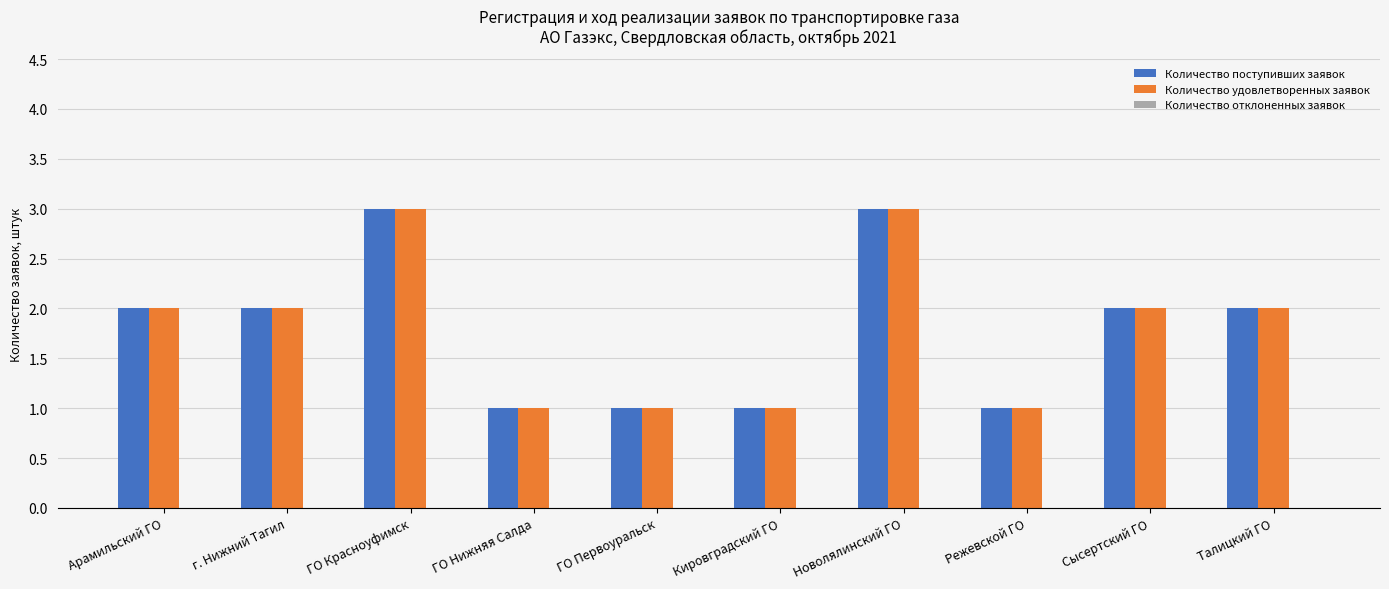

What value does the Количество удовлетворенных заявок series have at Новолялинский ГО?

3